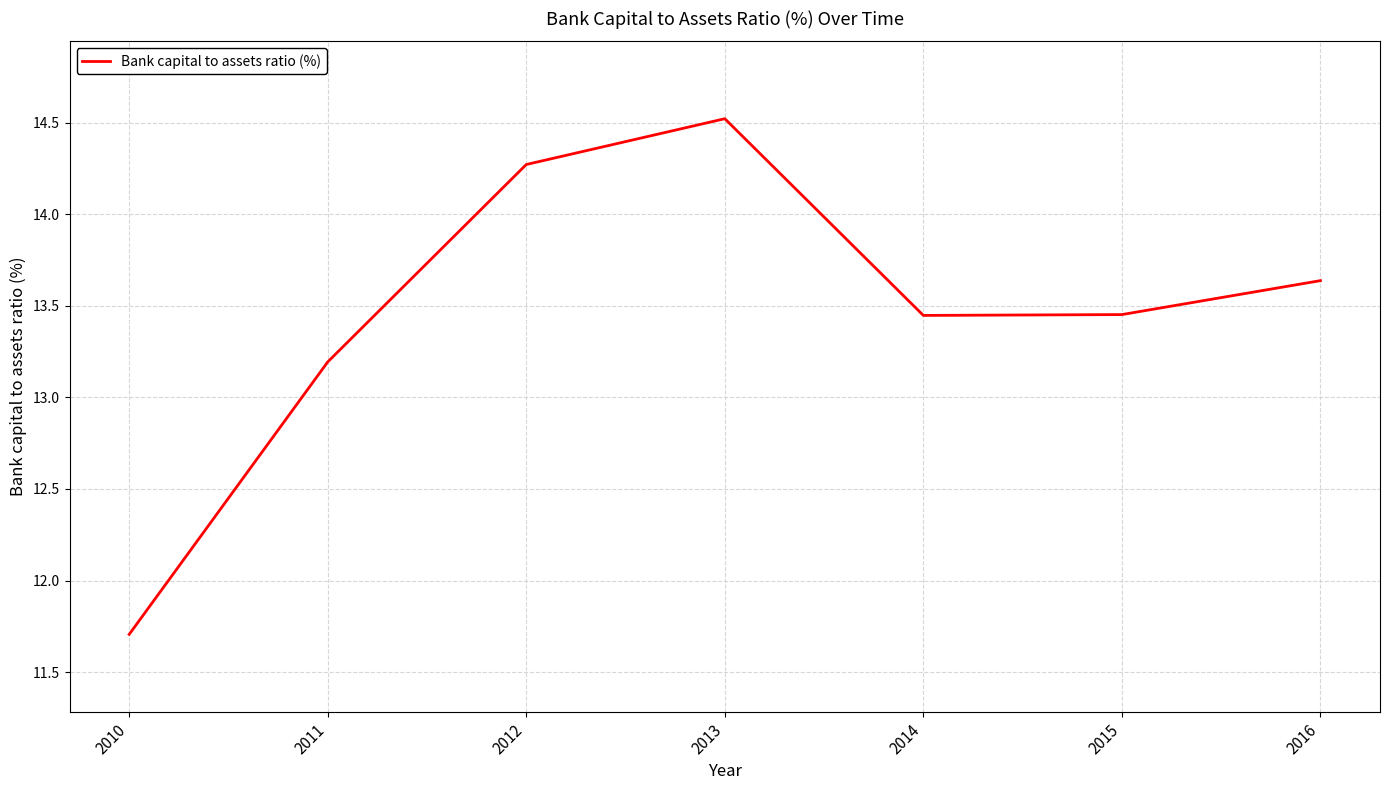

What is the difference between the maximum and minimum values?

2.8